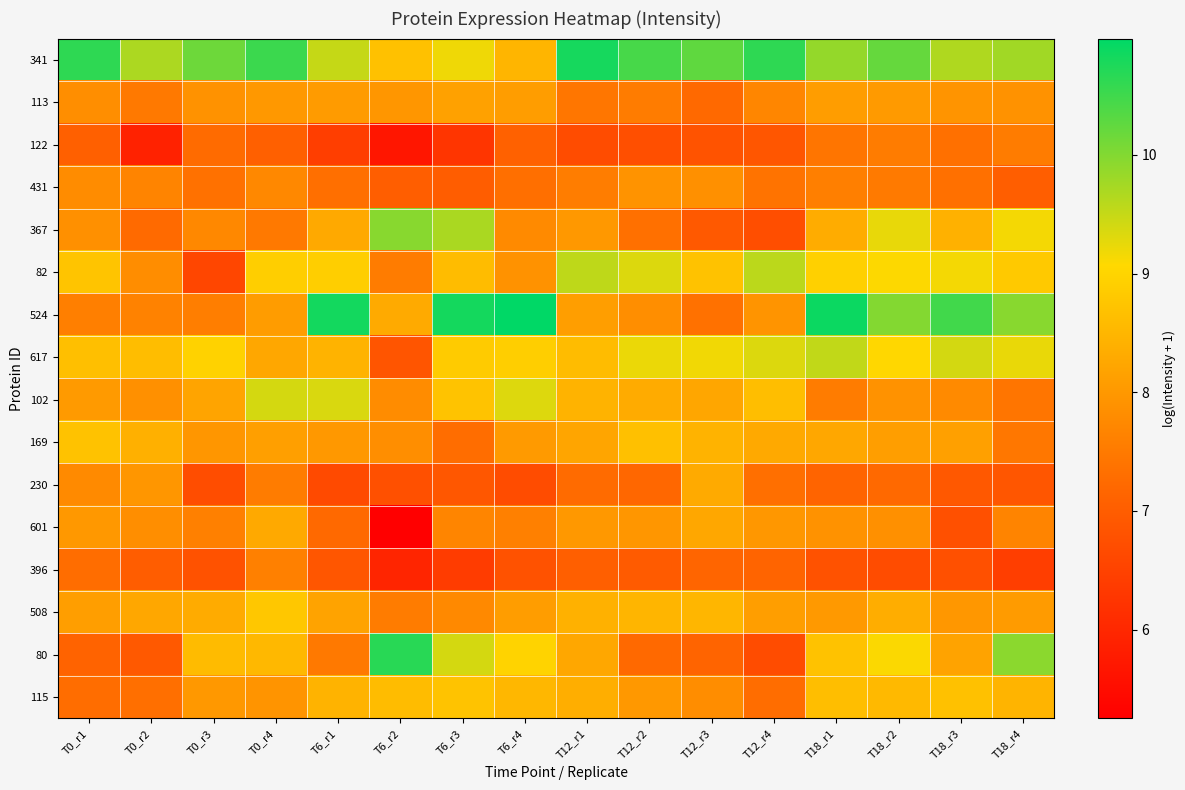

At which category does the chart reach its peak across all series?

T6_r4